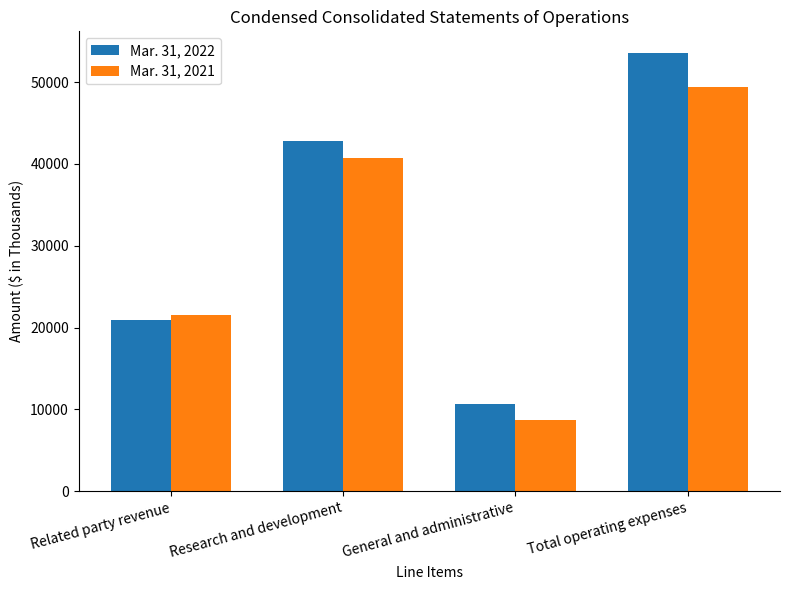

Which series has the widest spread of values?

Mar. 31, 2022